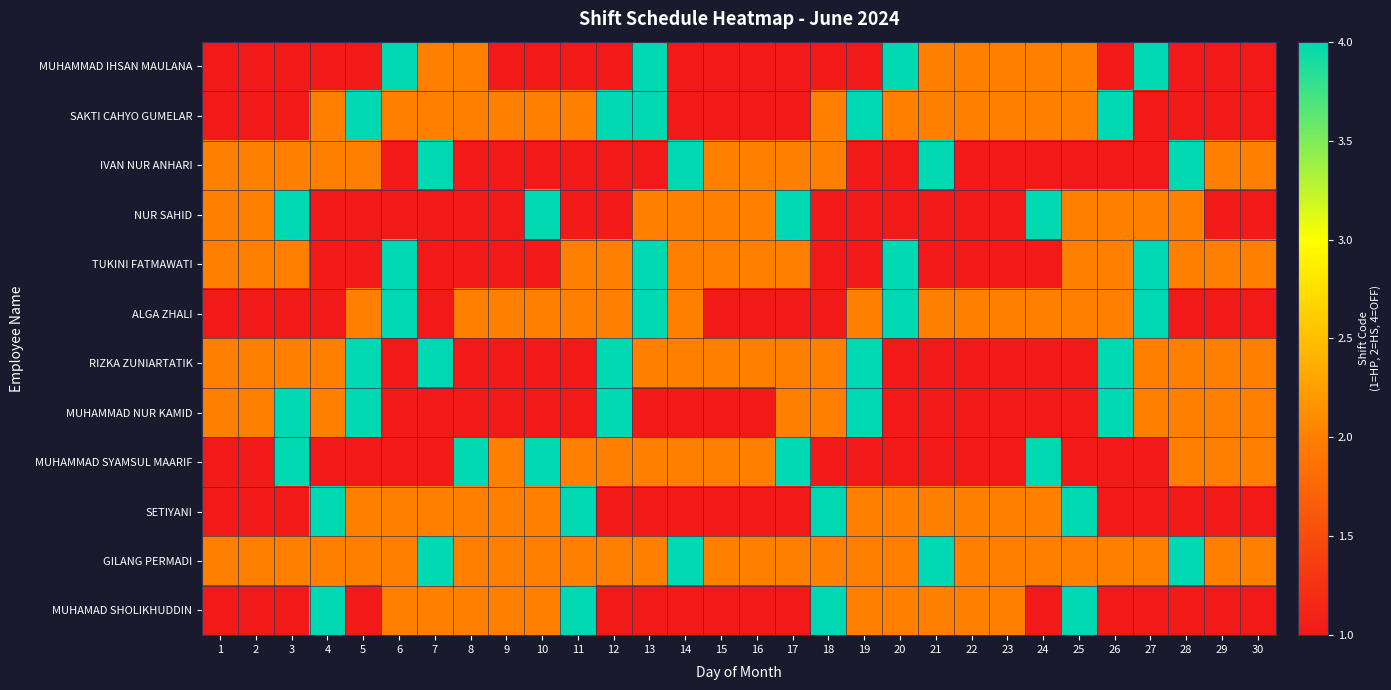

Count the number of categories in the chart.

30